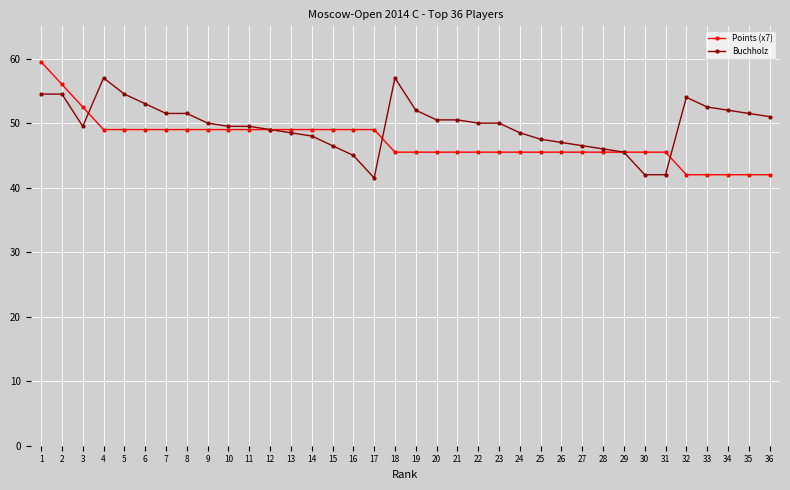

What is the spread (max minus min) of values at 22?

4.5